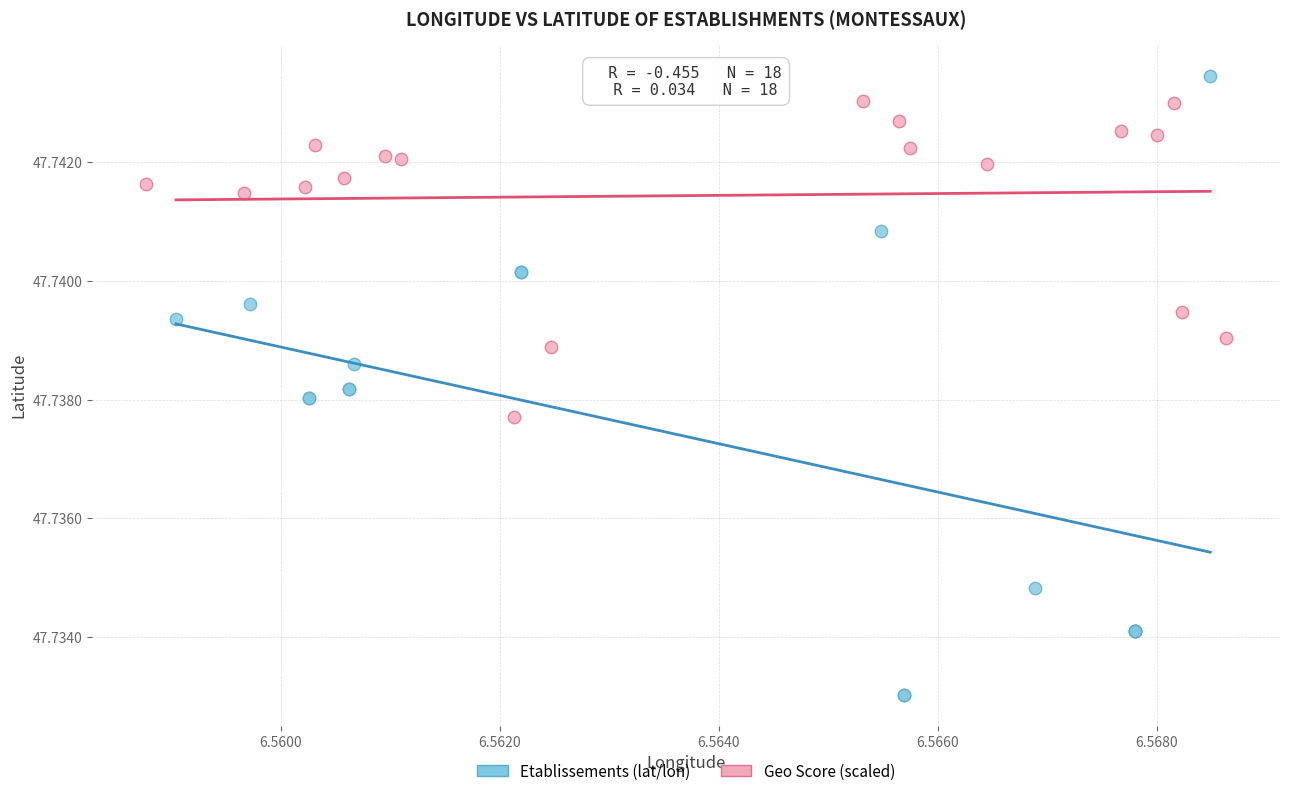

Which series has the widest spread of Y values?

Etablissements (lat/lon)